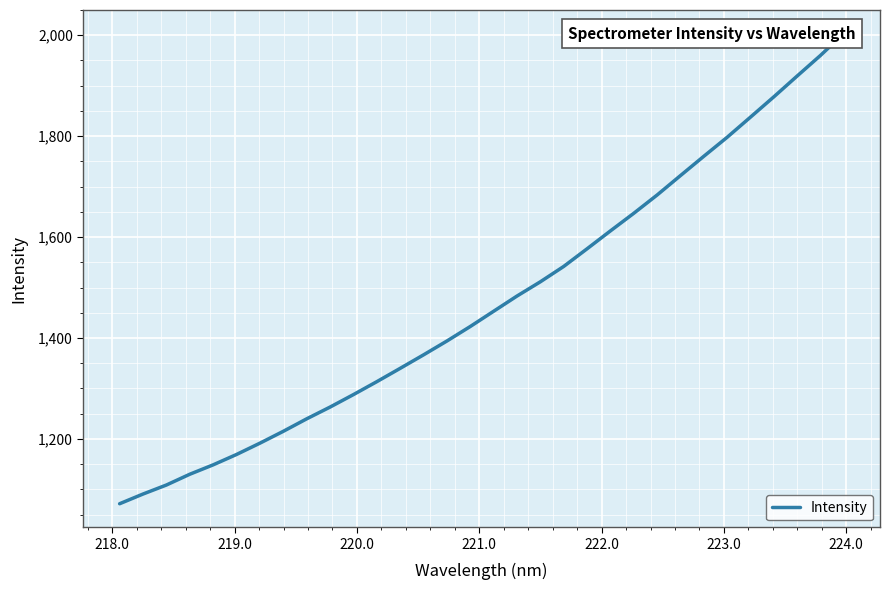

How many lines are shown in the chart?

1